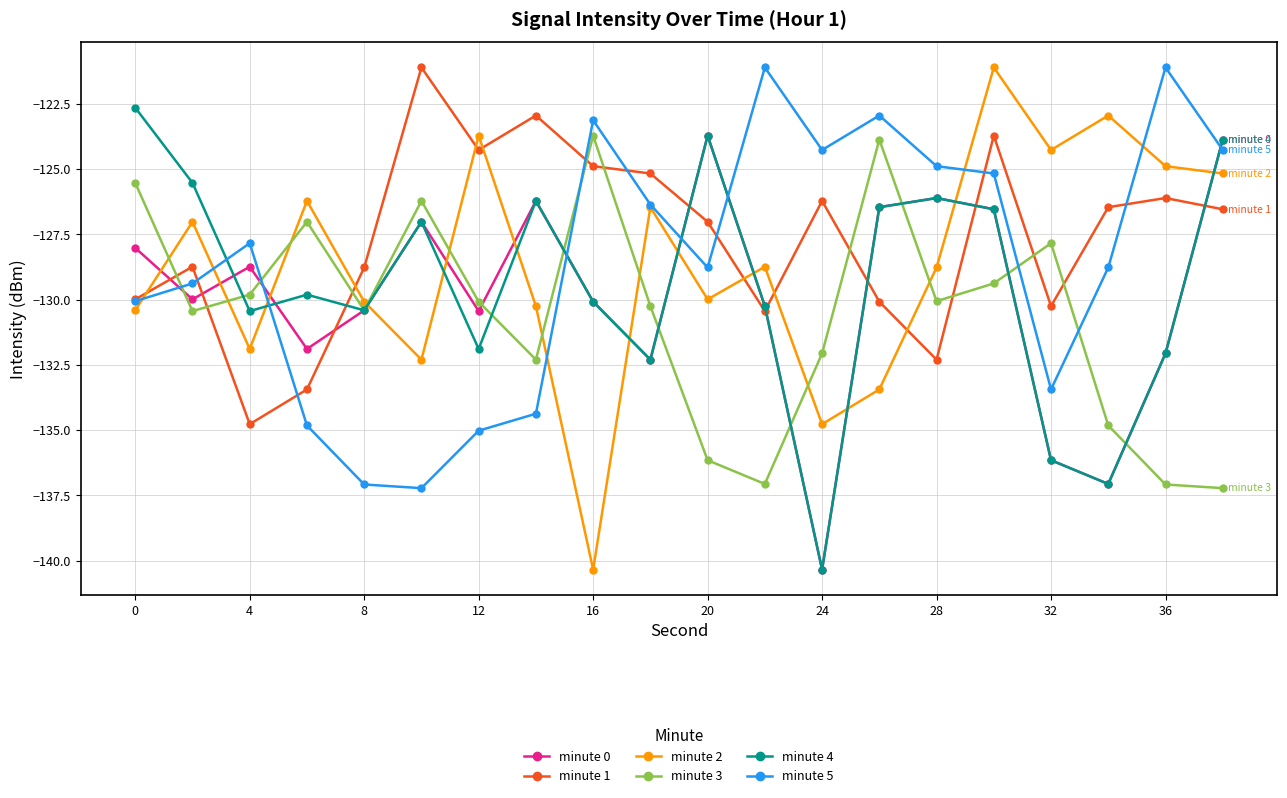

What is the minimum value shown in the chart?

-140.3